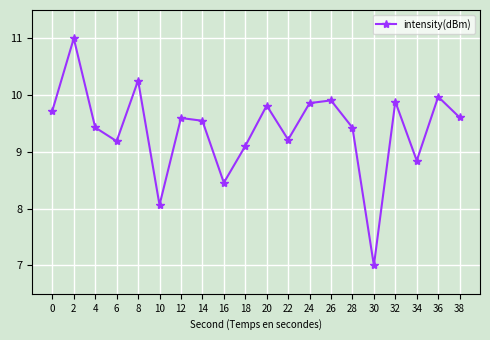

Approximately how many times larger is the value at 0 compared to 16?

1.1